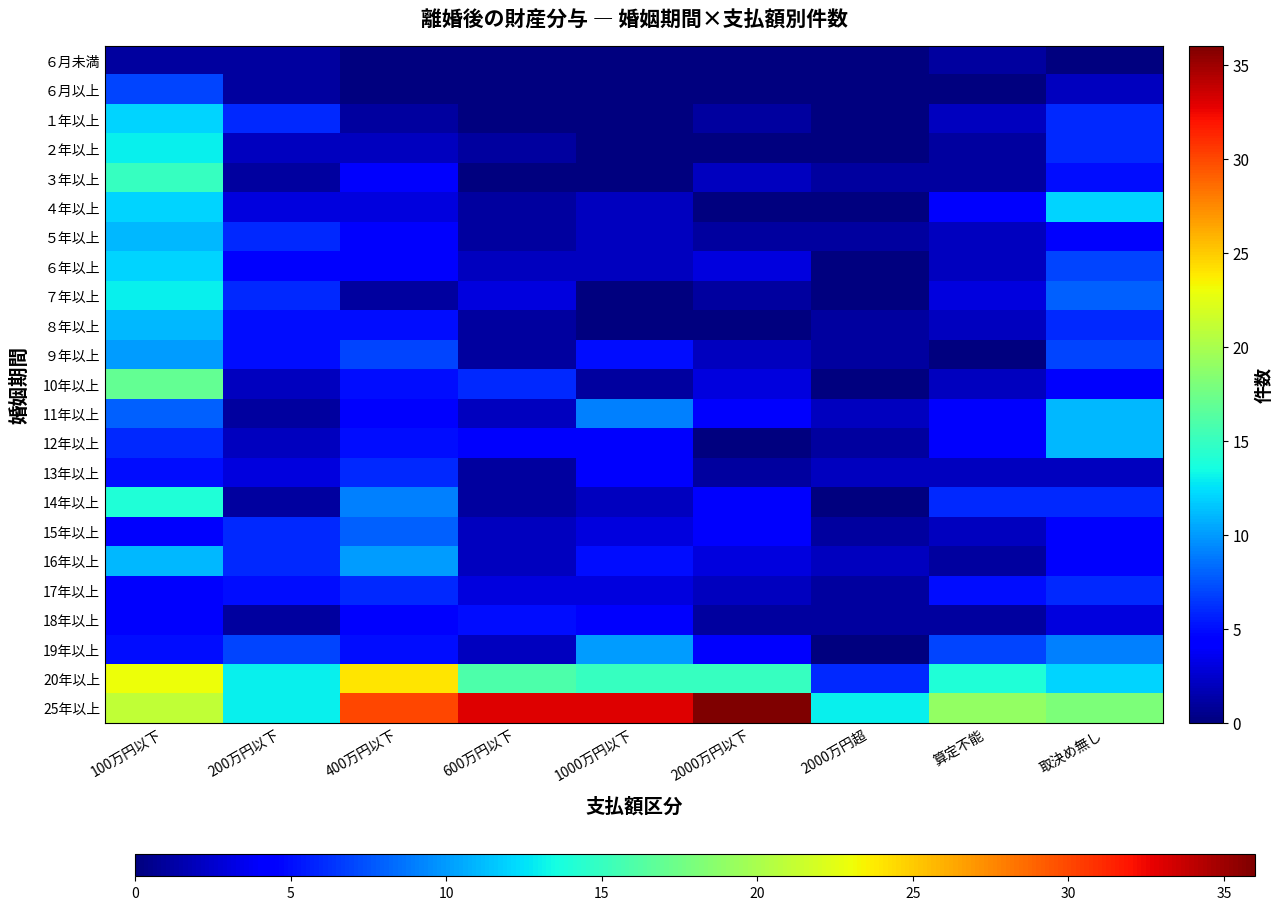

List the series in order of their peak value, lowest first.

６月未満, 18年以上, 13年以上, 17年以上, ６月以上, 15年以上, ９年以上, 19年以上, ５年以上, ８年以上, 11年以上, 12年以上, 16年以上, １年以上, ４年以上, ６年以上, ２年以上, ７年以上, 14年以上, ３年以上, 10年以上, 20年以上, 25年以上